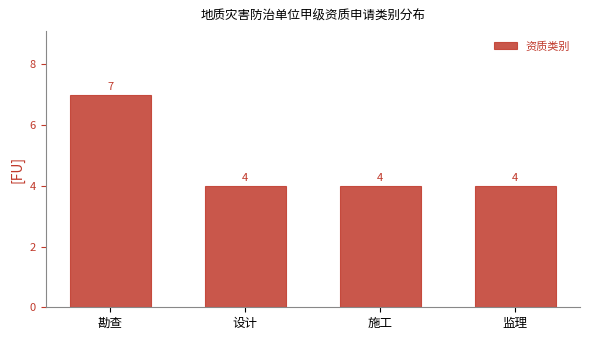

Reading left to right, what are all the values shown in this chart?

7	4	4	4